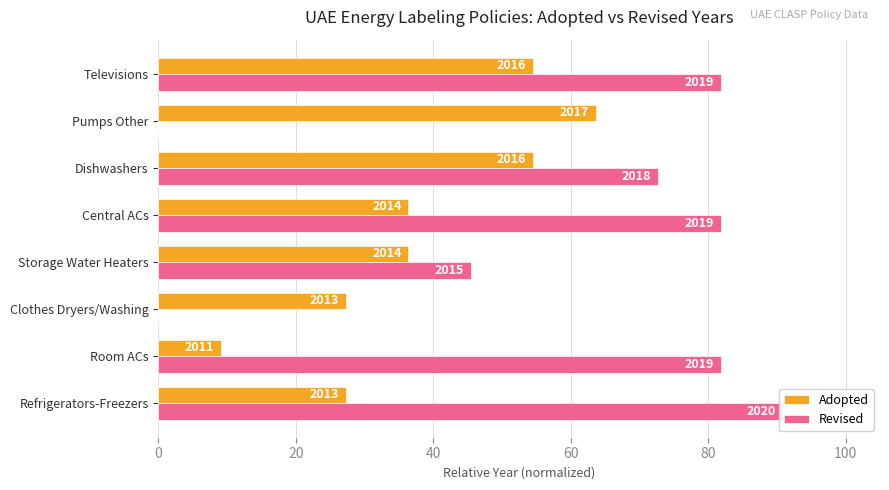

How many data points does each series have?

8